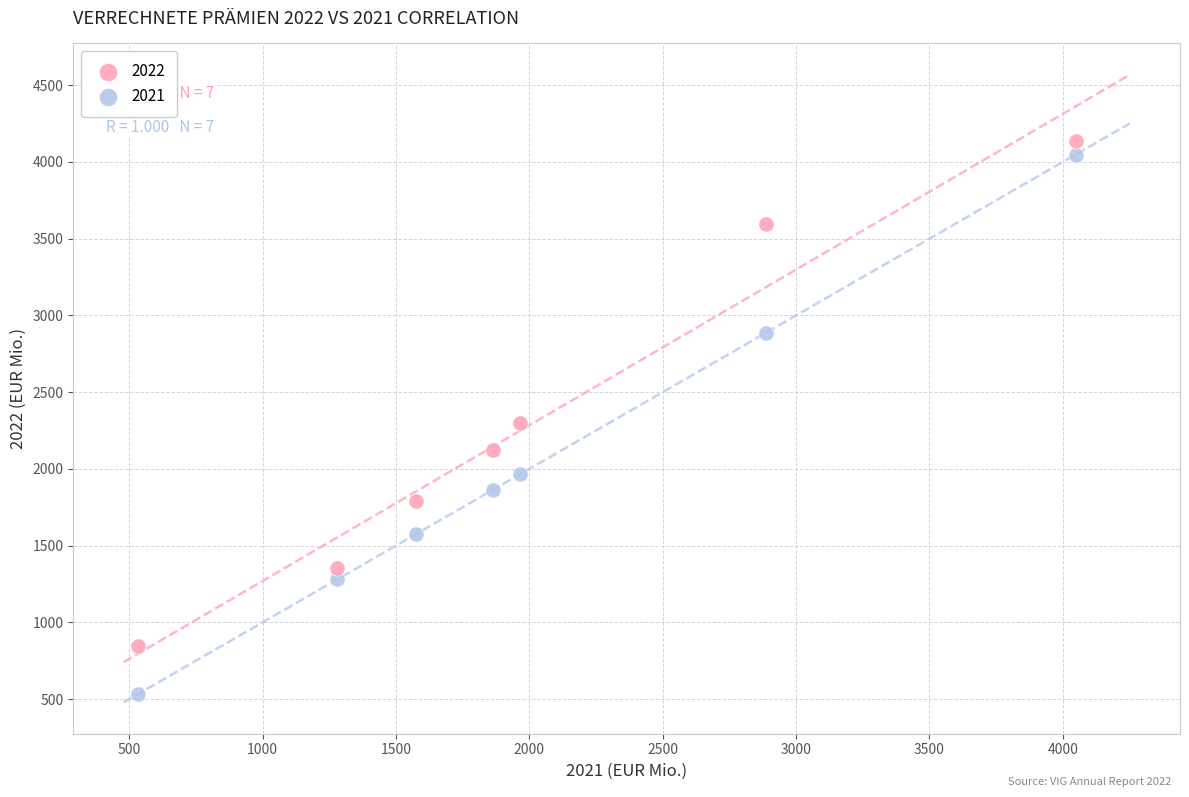

Which series reaches the maximum Y coordinate?

2022